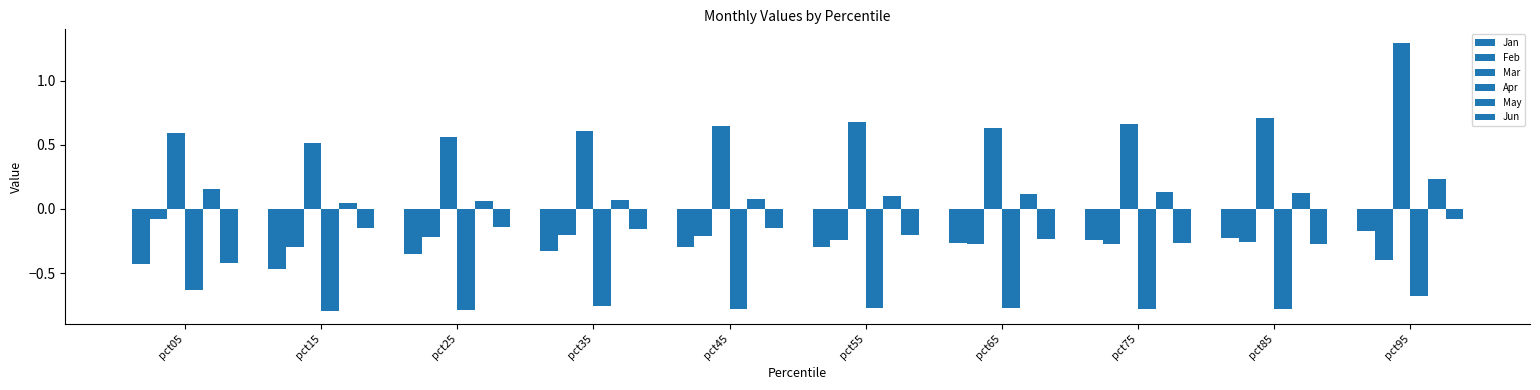

Count the number of data series in this chart.

6